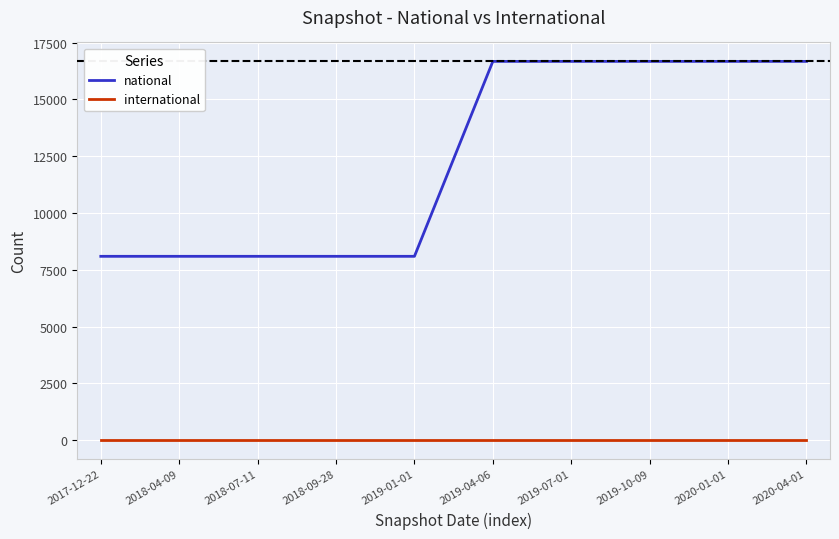

Which series has the largest total across all categories?

national